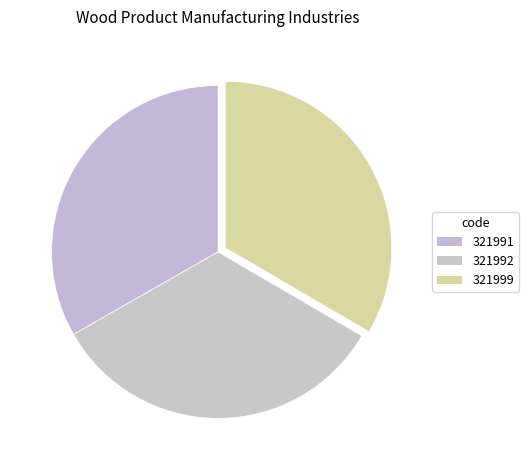

Is it true that 321999 is 33% of the pie?

True